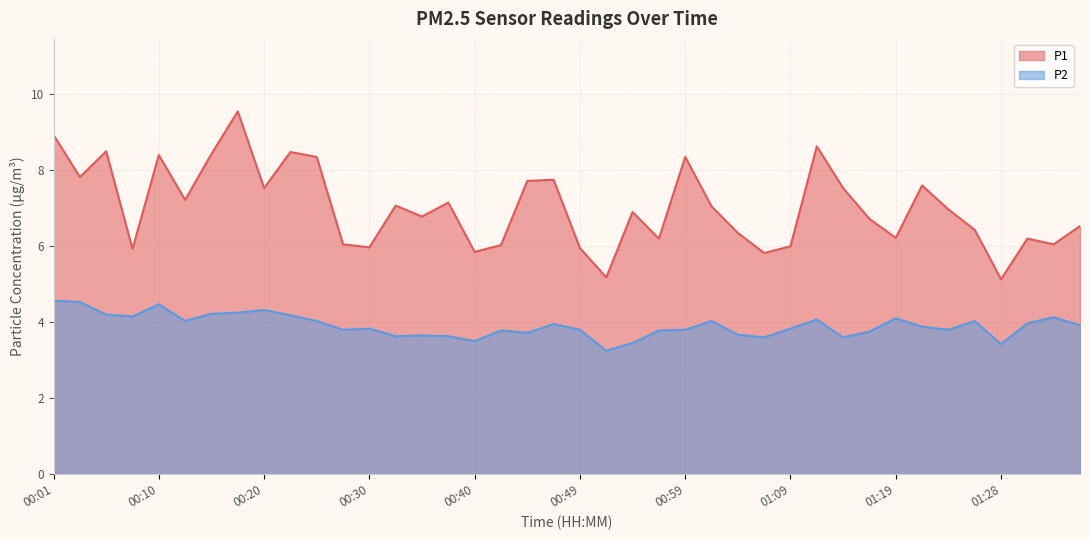

True or false: P1 and P2 cross at least once.

False